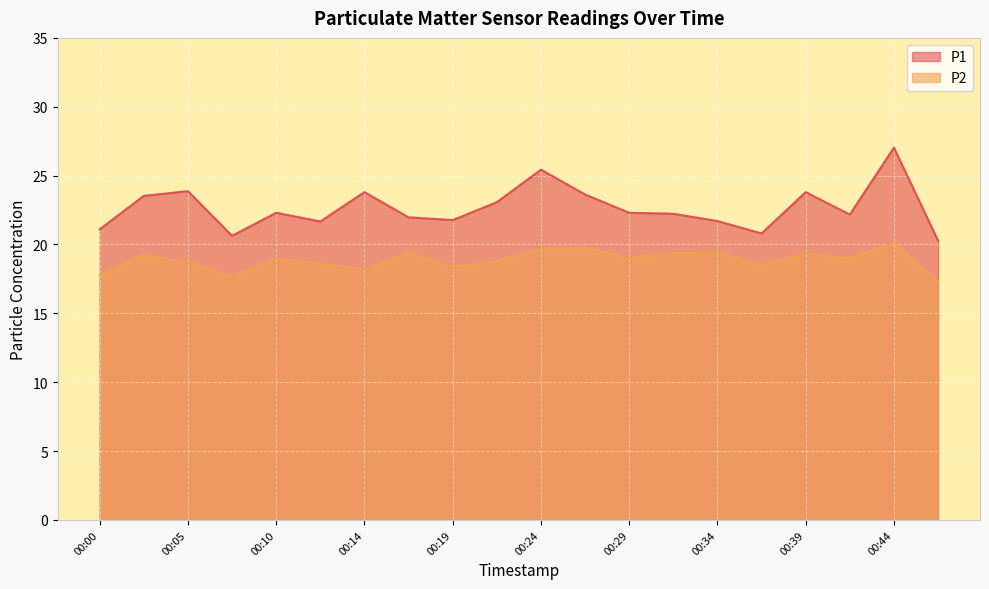

At which label does P1 first exceed 22?

00:02